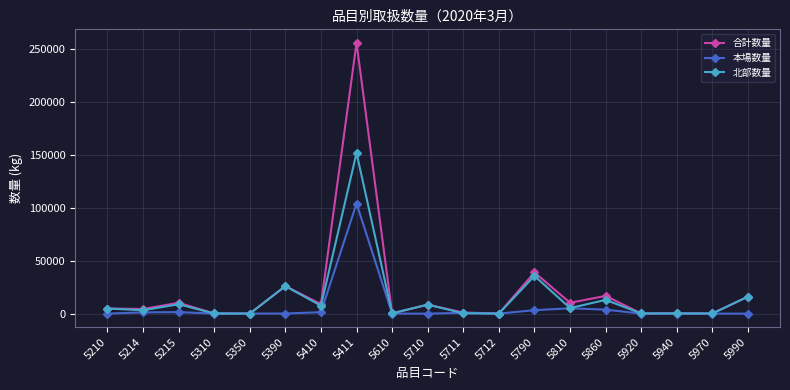

Is it true that 本場数量 equals 0 at 5712?

True